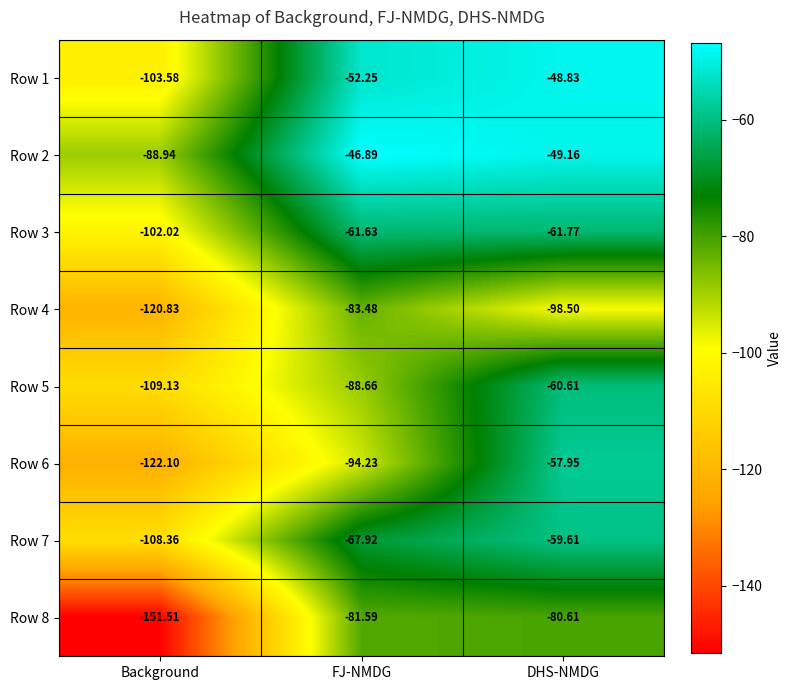

At which category is the sum across all series the highest?

DHS-NMDG